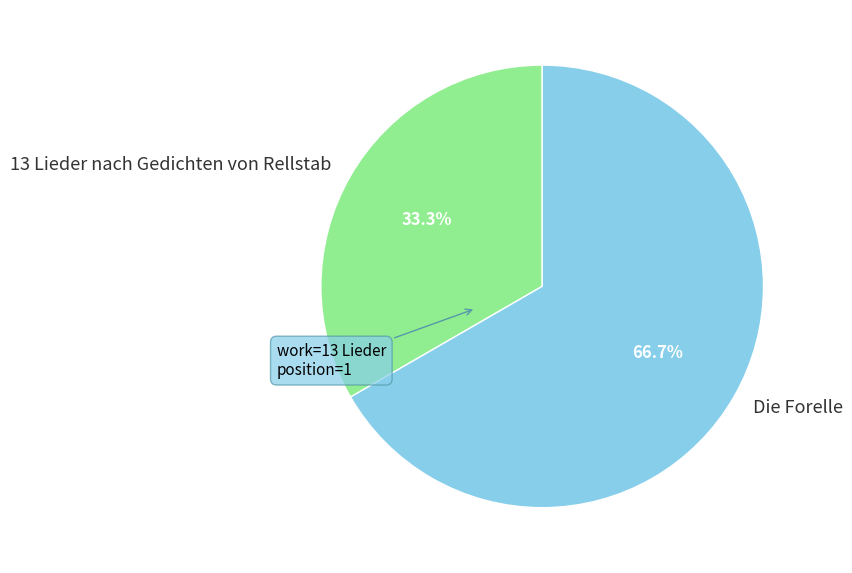

How many segments does this pie chart have?

2